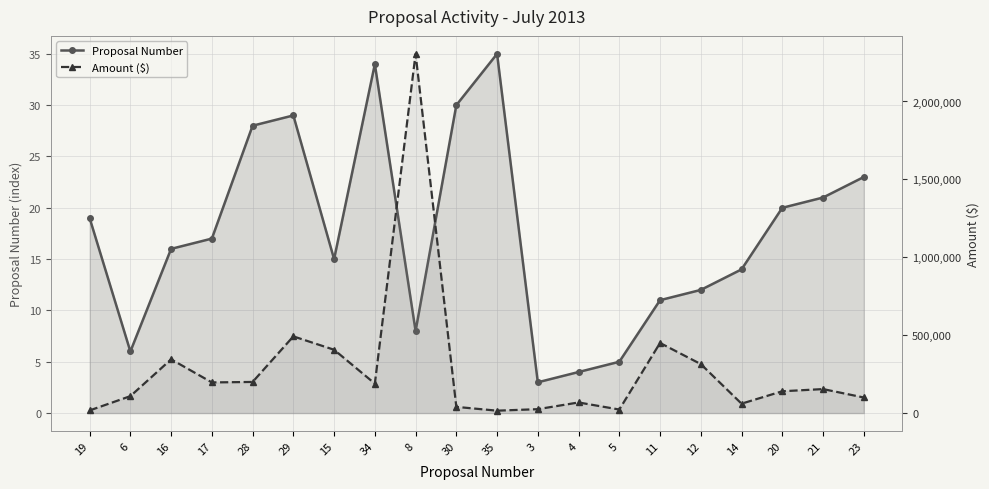

Rank the series by their average value, from highest to lowest.

Amount ($), Proposal Number